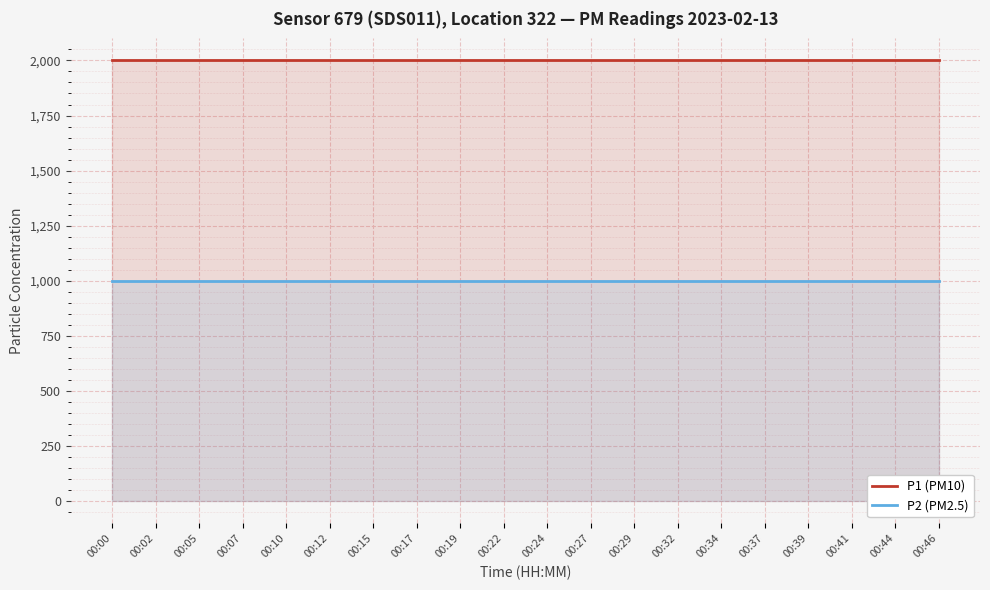

What value does the P1 (PM10) series have at 00:34?

1999.9